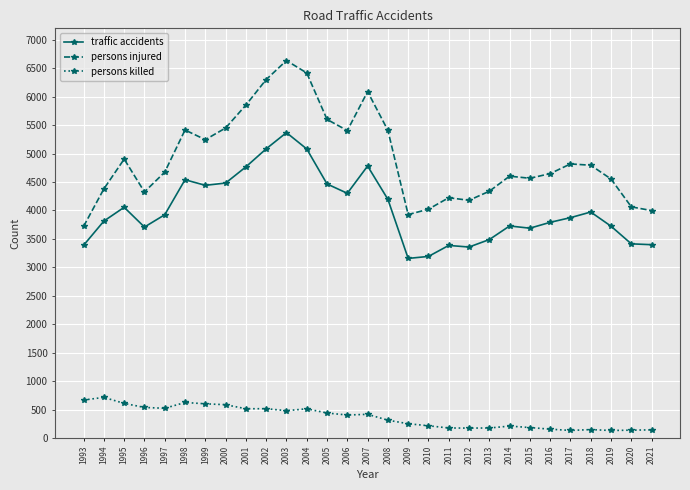

At 1997, list the series in order from smallest to largest.

persons killed, traffic accidents, persons injured